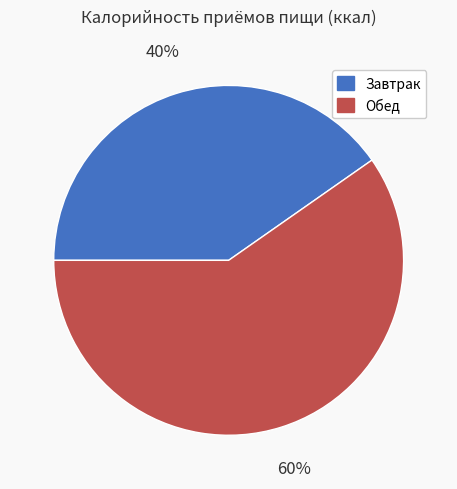

Count the number of slices in the pie.

2